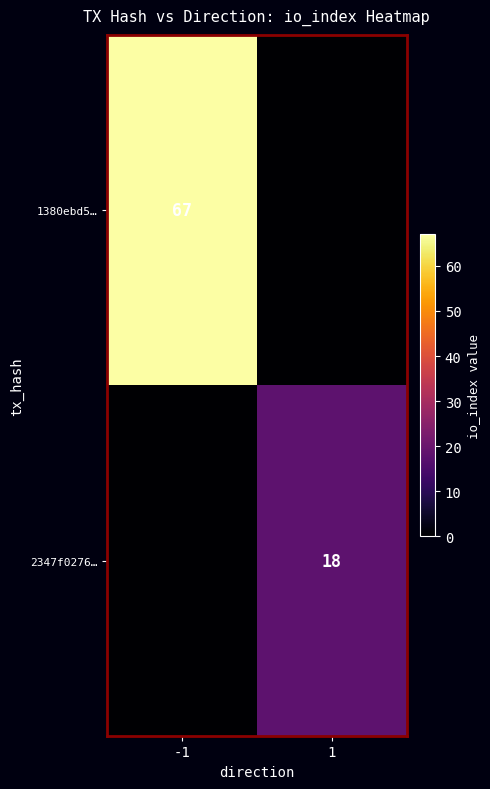

True or false: 2347f0276… has a value of 18 at 1.

True